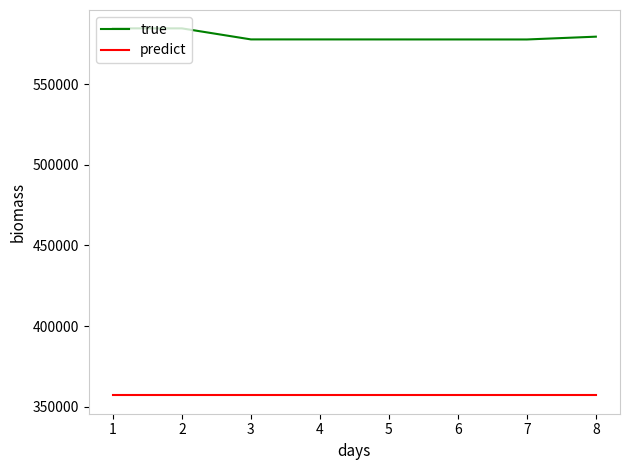

True or false: predict and true cross at least once.

False